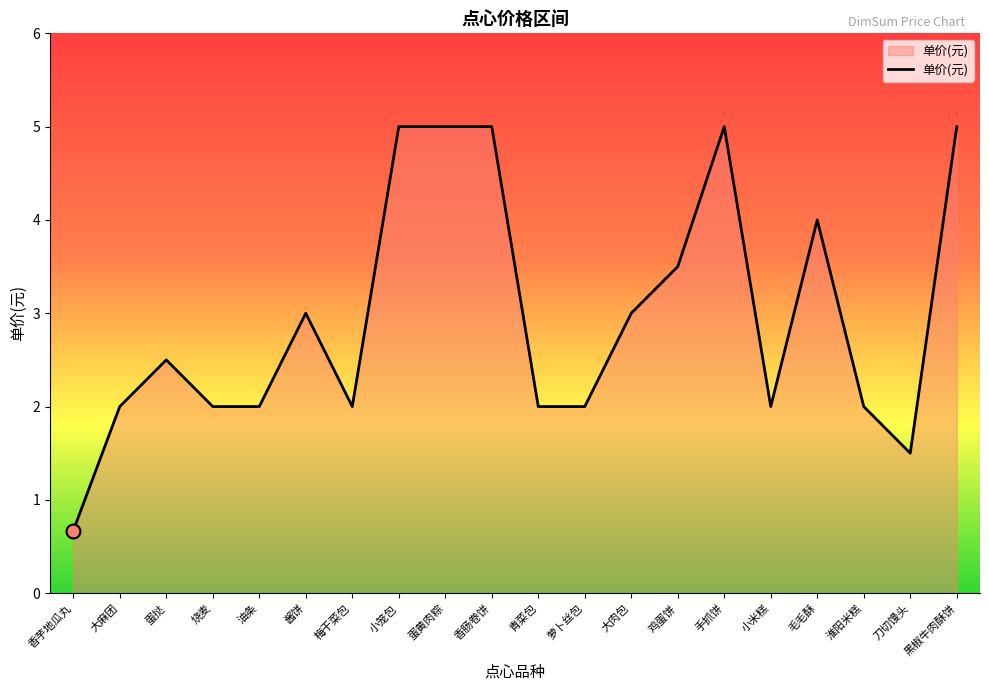

True or false: the data has more than 1 interior local peaks.

True